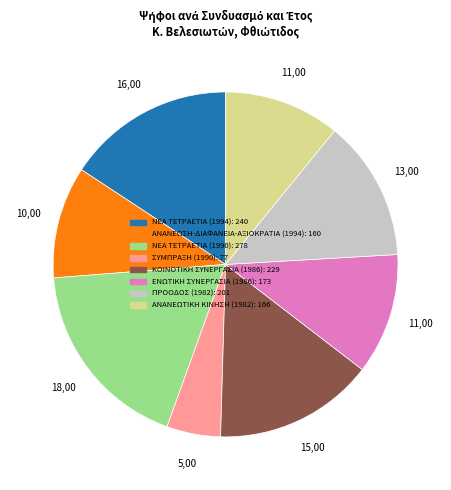

Is it true that ΚΟΙΝΟΤΙΚΗ ΣΥΝΕΡΓΑΣΙΑ (1986) is 29% of the pie?

False